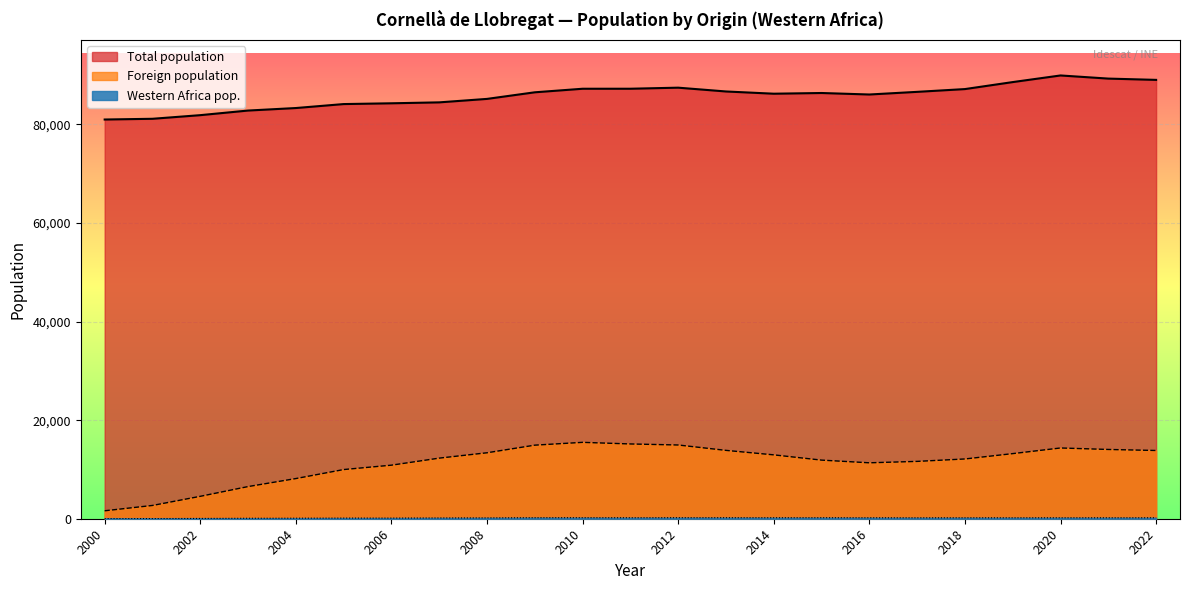

True or false: Foreign population has more than 1 interior local peaks.

True